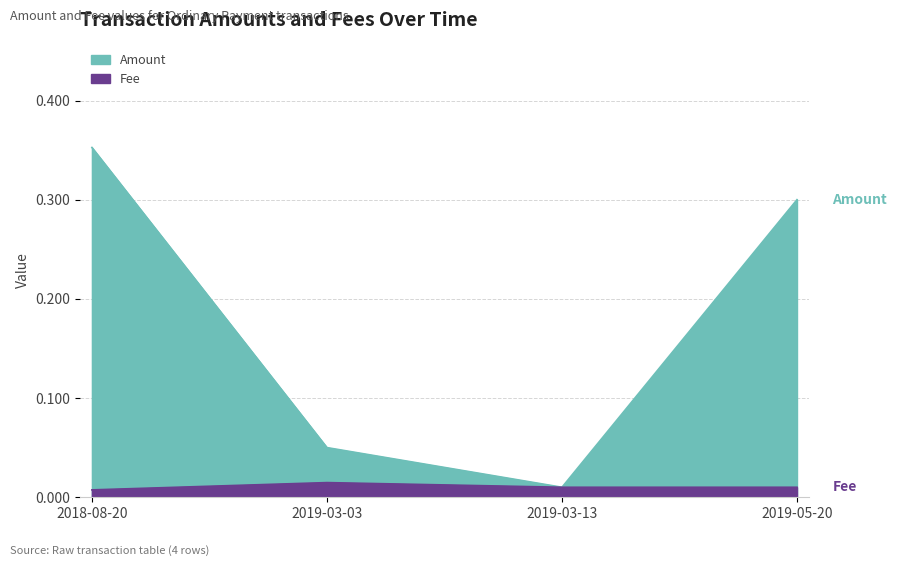

Reading left to right, transcribe all the data shown in this chart.

Amount: 0.4	0.1	0.0	0.3
Fee: 0.0	0.0	0.0	0.0